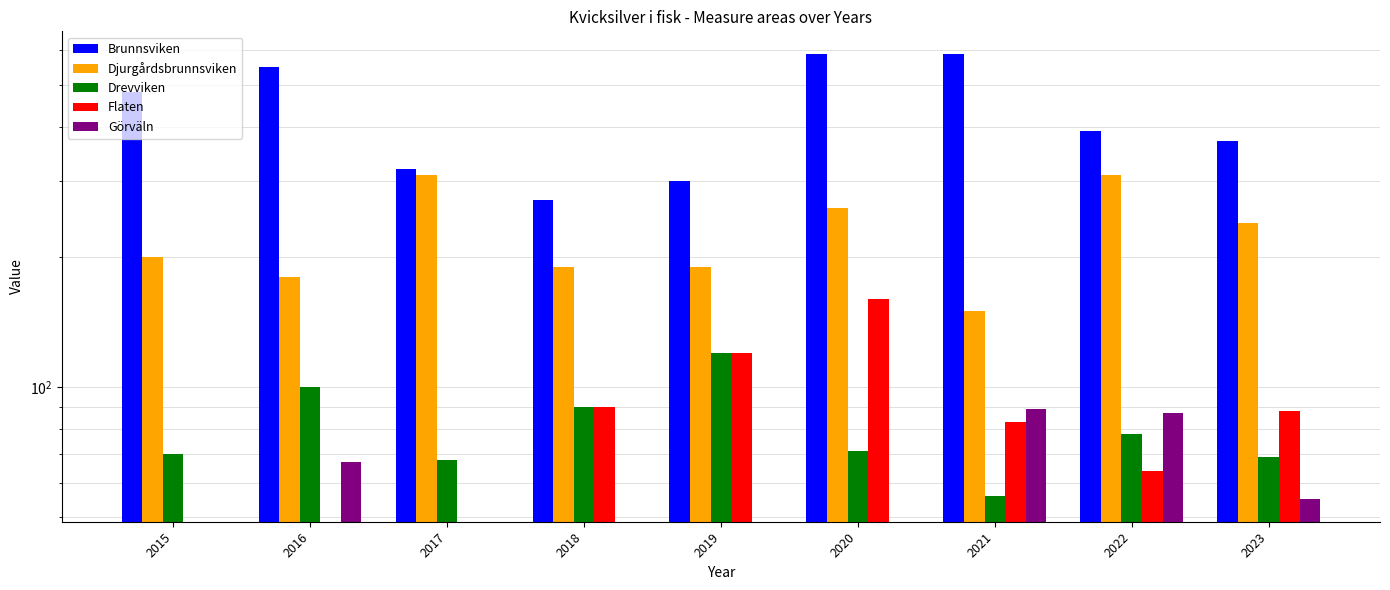

Rank the series at 2021 from lowest to highest value.

Drevviken, Flaten, Görväln, Djurgårdsbrunnsviken, Brunnsviken